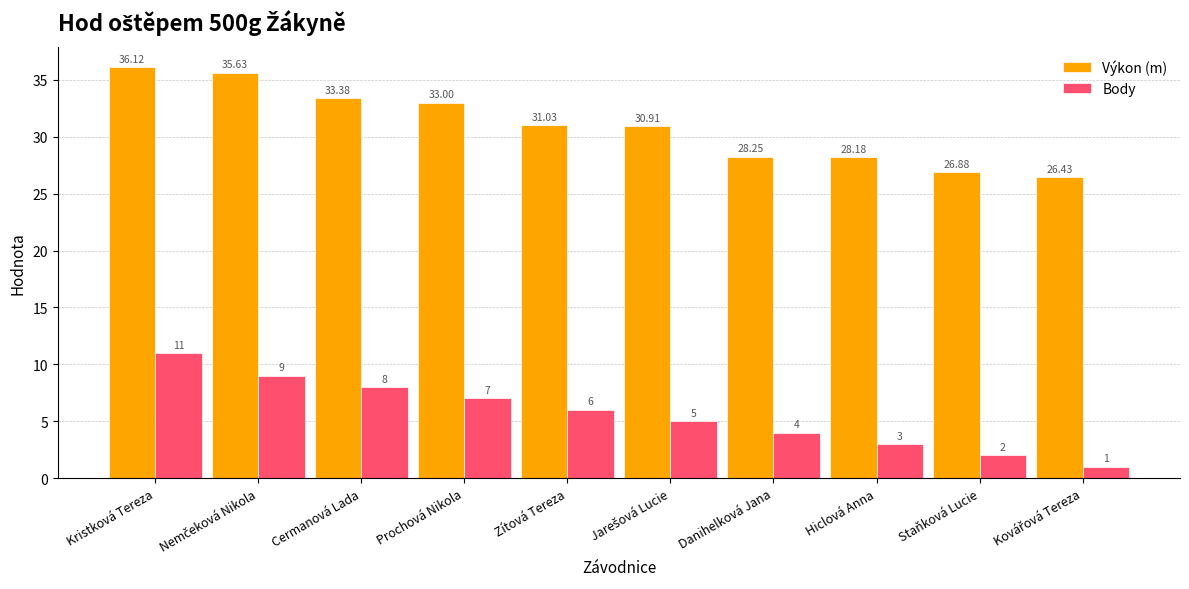

What is the value of the Body bar at the 6th from the left?

5.0